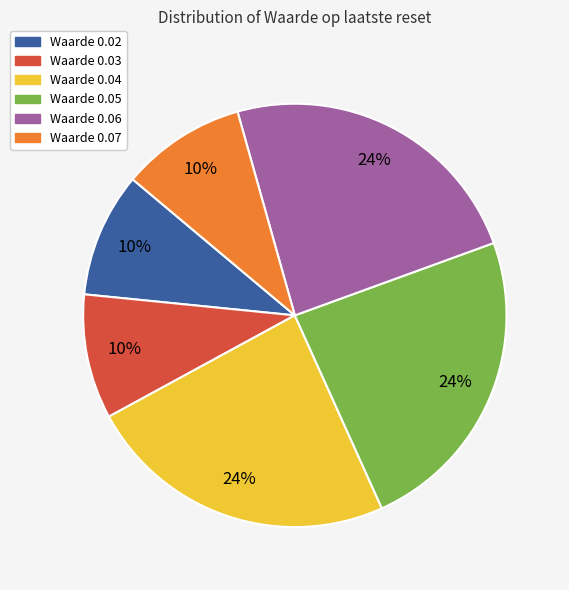

To the nearest percent, what is the difference between the largest and smallest slice percentages?

14%